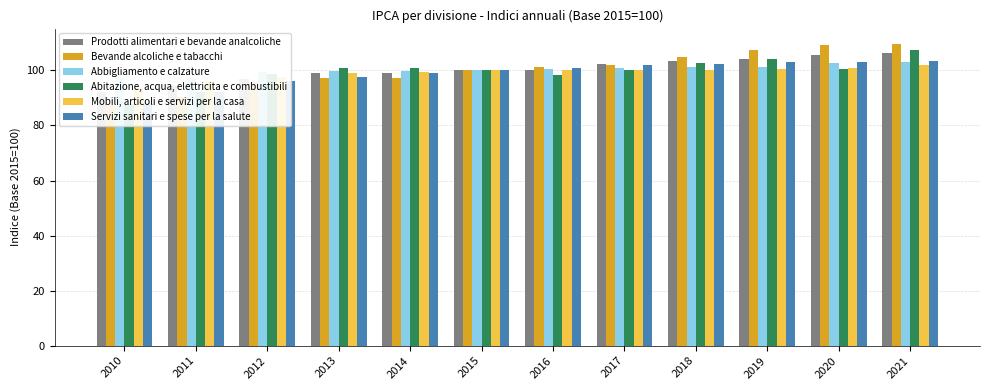

Reading left to right, what are all the values shown in this chart?

Prodotti alimentari e bevande analcoliche: 2010=92.1	2011=94.4	2012=96.9	2013=99.0	2014=98.9	2015=100.0	2016=100.2	2017=102.2	2018=103.4	2019=104.2	2020=105.7	2021=106.3
Bevande alcoliche e tabacchi: 2010=87.3	2011=90.4	2012=95.7	2013=97.1	2014=97.4	2015=100.0	2016=101.4	2017=102.1	2018=105.0	2019=107.3	2020=109.4	2021=109.7
Abbigliamento e calzature: 2010=97.6	2011=97.3	2012=99.4	2013=99.8	2014=99.9	2015=100.0	2016=100.5	2017=101.0	2018=101.3	2019=101.4	2020=102.8	2021=103.2
Abitazione, acqua, elettricita e combustibili: 2010=87.7	2011=92.2	2012=98.8	2013=100.8	2014=100.8	2015=100.0	2016=98.4	2017=100.1	2018=102.7	2019=104.0	2020=100.5	2021=107.5
Mobili, articoli e servizi per la casa: 2010=94.4	2011=96.0	2012=97.7	2013=98.9	2014=99.6	2015=100.0	2016=100.2	2017=100.2	2018=100.3	2019=100.4	2020=101.0	2021=101.9
Servizi sanitari e spese per la salute: 2010=88.2	2011=92.3	2012=96.2	2013=97.6	2014=98.9	2015=100.0	2016=101.0	2017=101.8	2018=102.3	2019=103.0	2020=103.1	2021=103.3